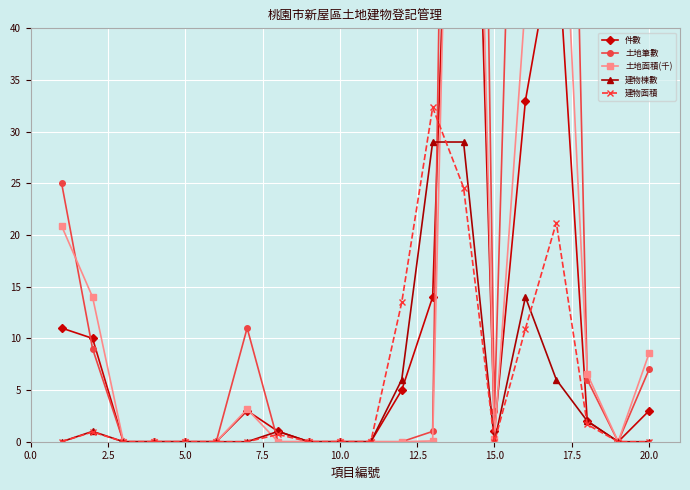

True or false: 建物棟數 has more than 2 points higher than both neighbors.

True